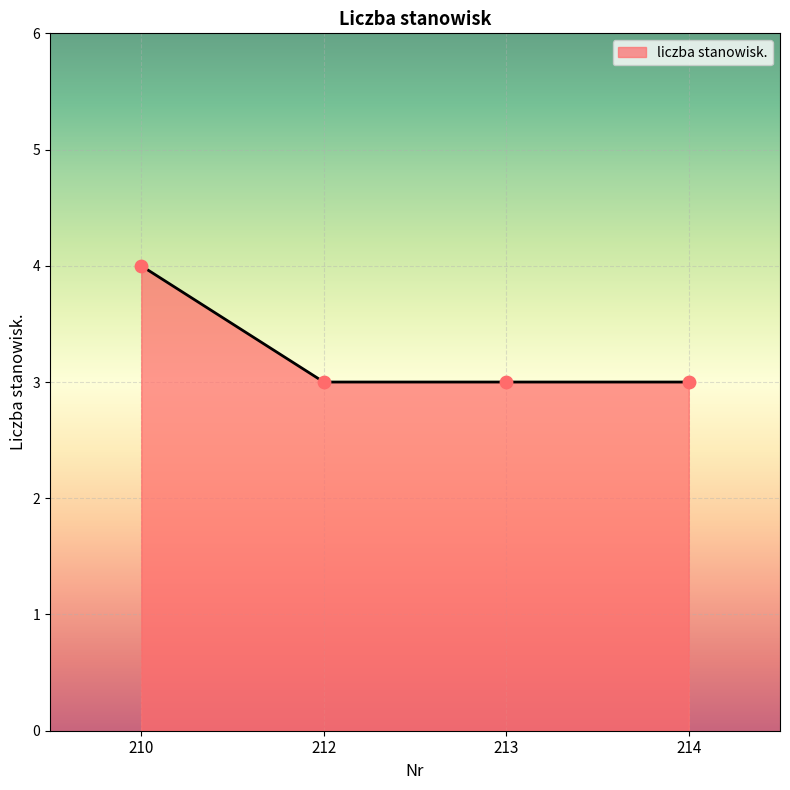

Between 210 and 212, which is larger?

210